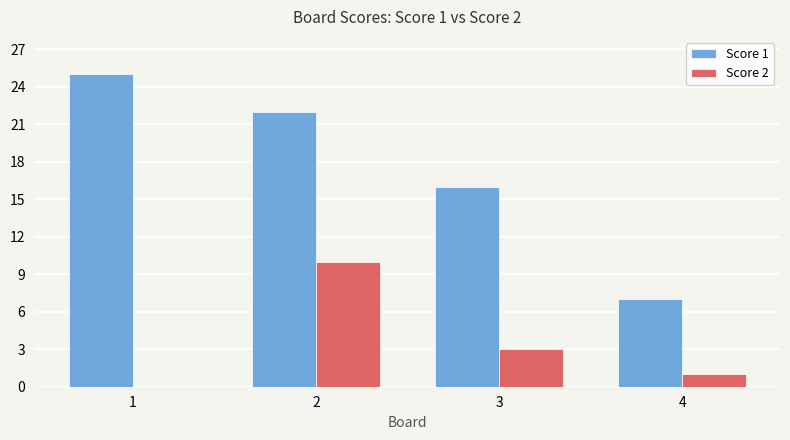

Reading left to right, what are all the values shown in this chart?

Score 1: 1=25	2=22	3=16	4=7
Score 2: 1=0	2=10	3=3	4=1